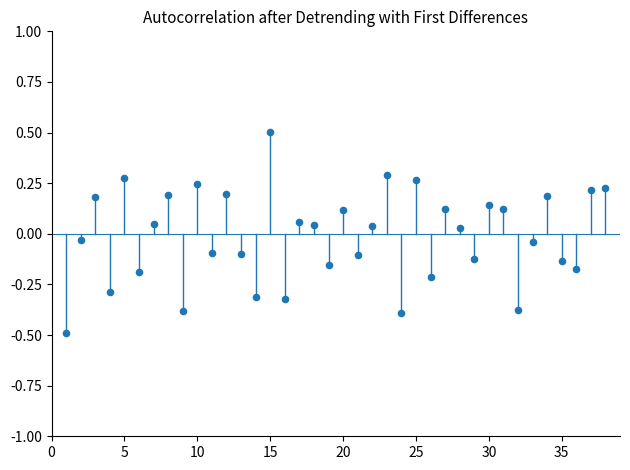

What is the range of Y values (max minus min)?

1.0